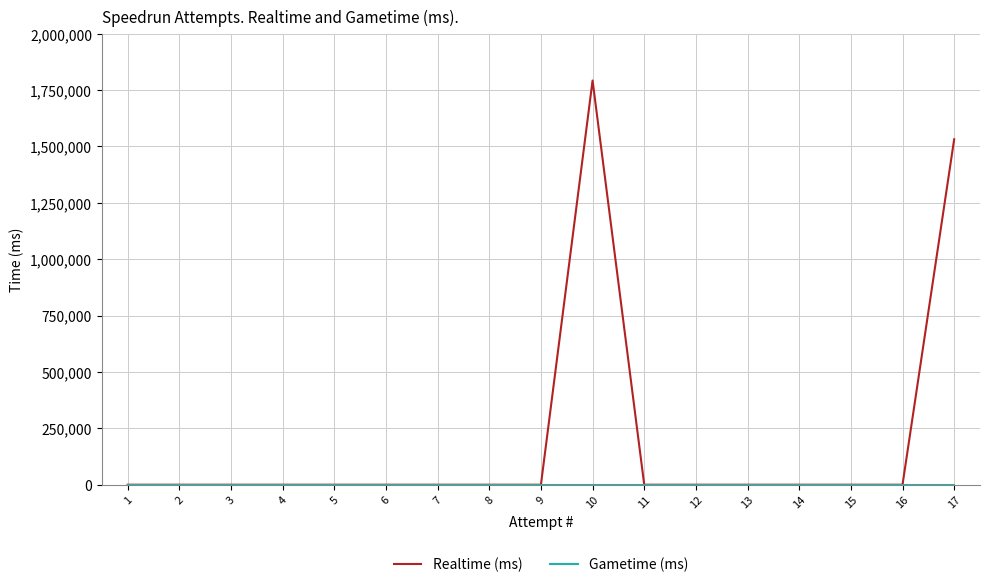

What is the sum of all Realtime (ms) values?

3324727